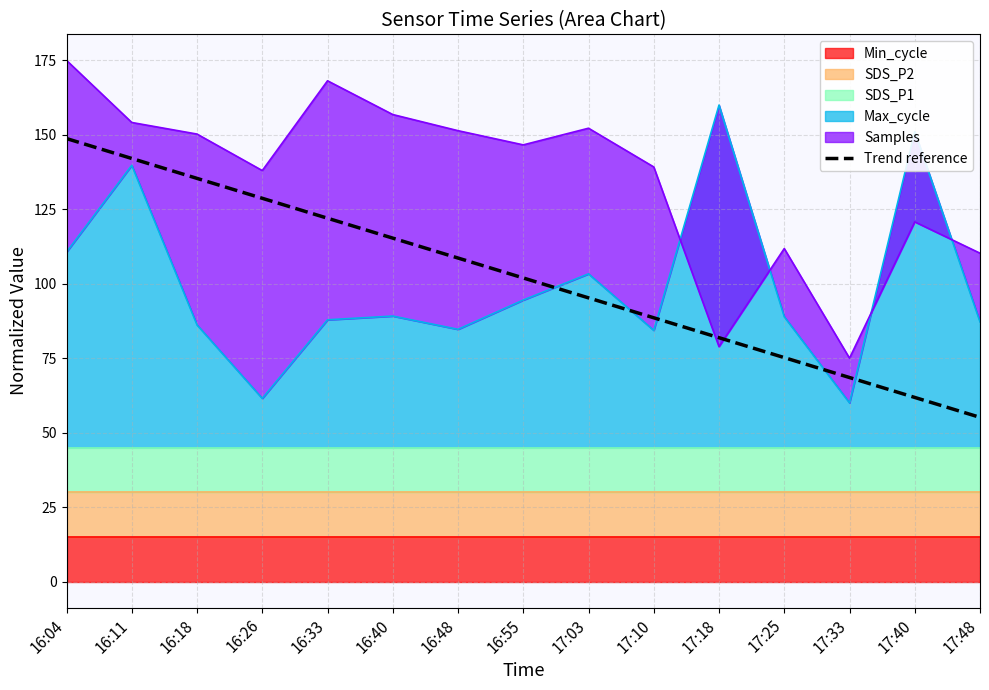

Reading right to left, transcribe all the data shown in this chart.

55.1	61.8	68.5	75.2	81.9	88.6	95.3	101.9	108.6	115.3	122.0	128.7	135.4	142.1	148.7